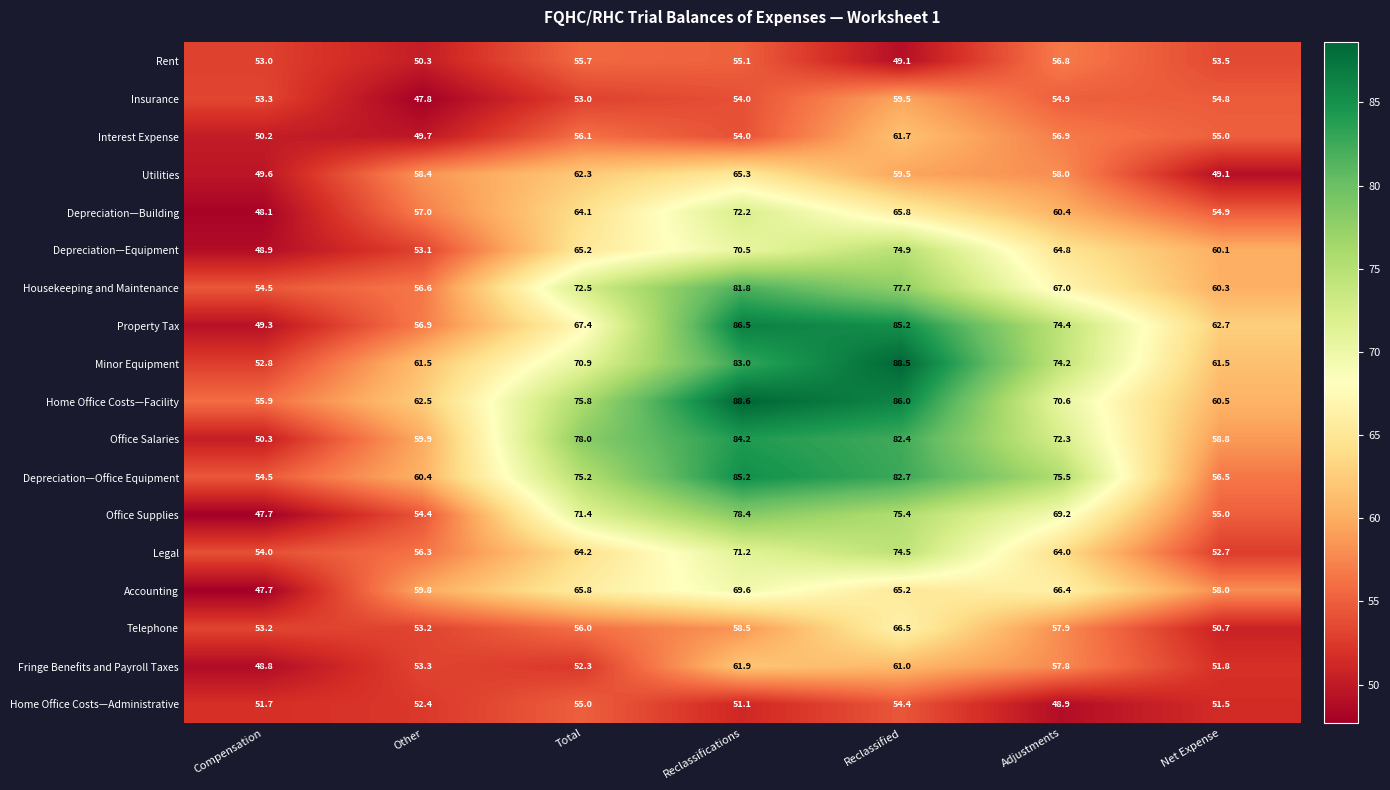

What is the difference between the highest and lowest values at Reclassified?

39.4